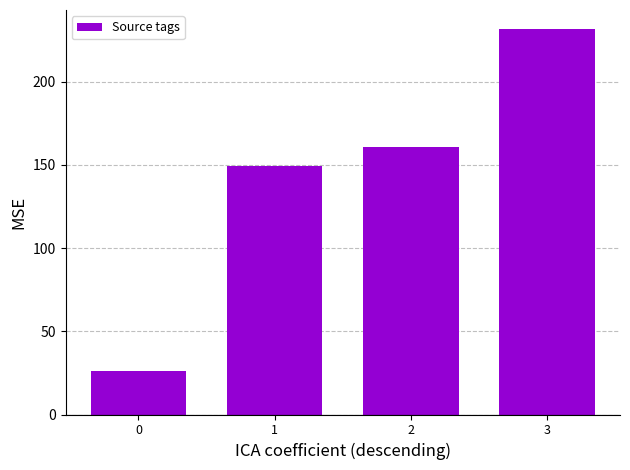

Where is the data nearest to the value 128?

1